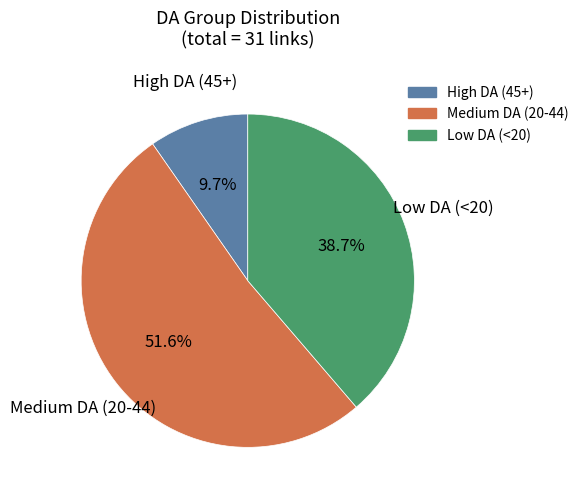

Is there any slice that represents more than half of the pie?

Yes